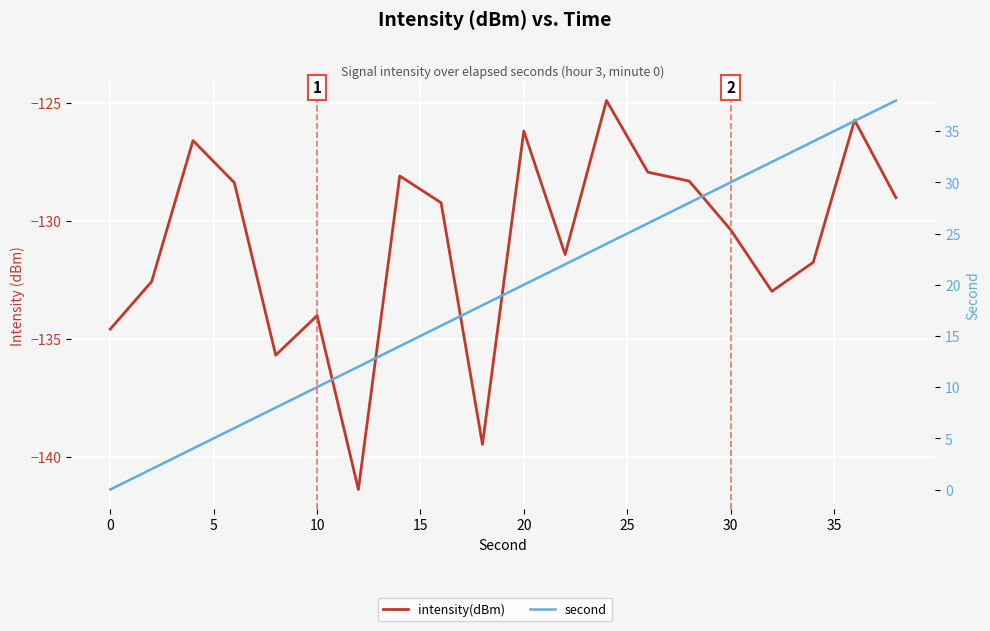

Which series has the widest spread of values?

second